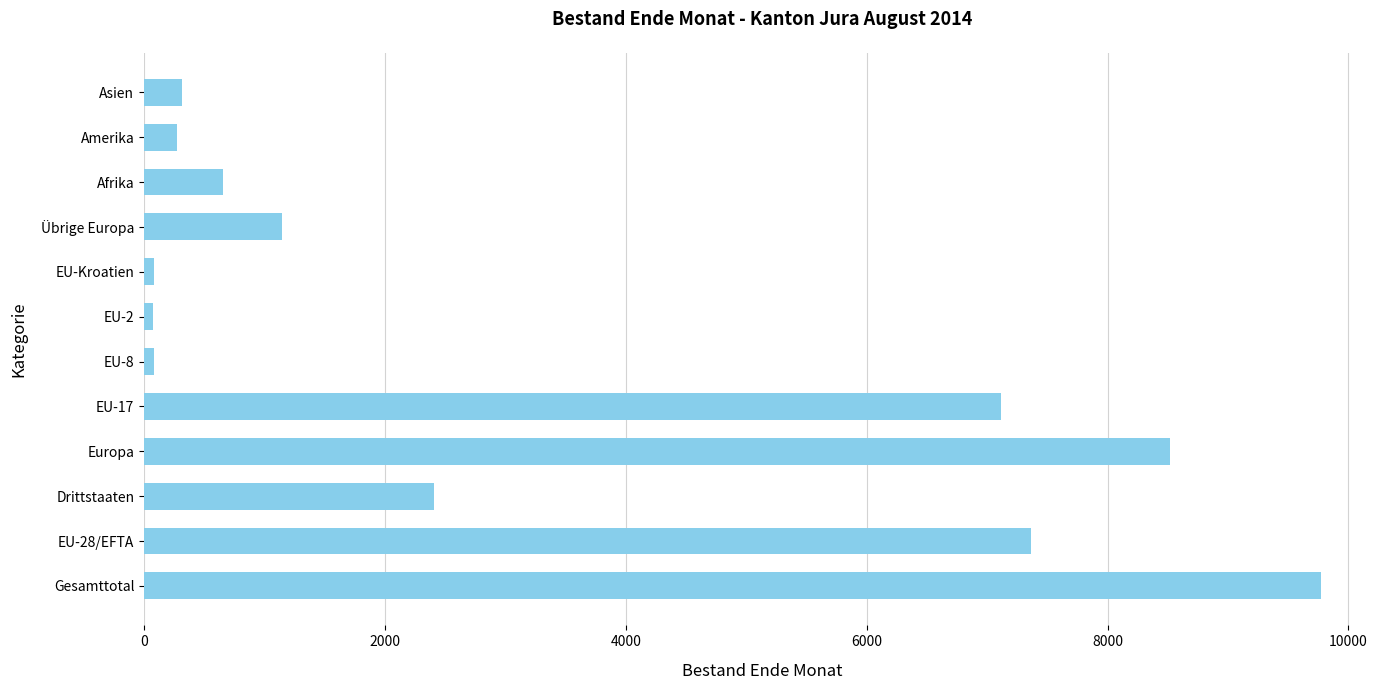

True or false: the data shows 1148 at Übrige Europa.

True